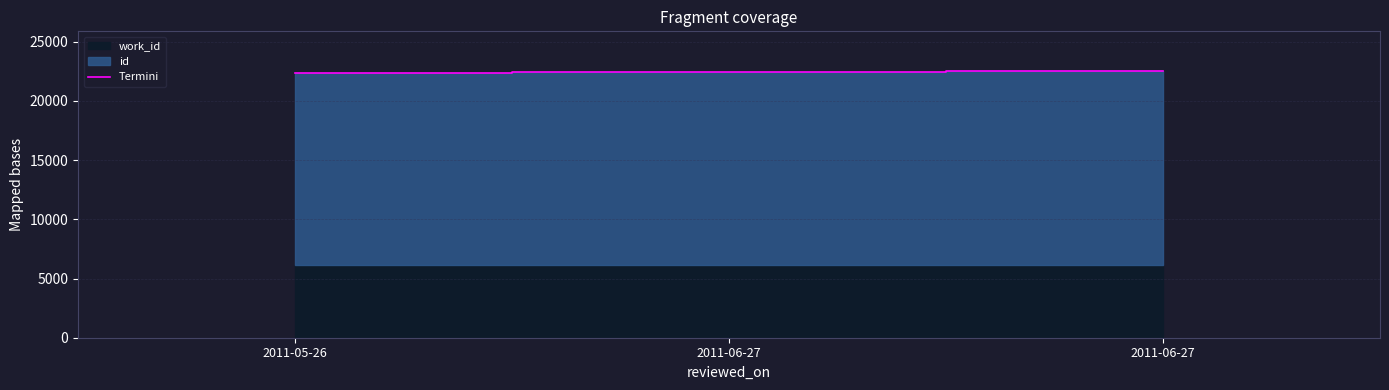

What is the change in value from 2011-05-26 to 2011-06-27?

+72